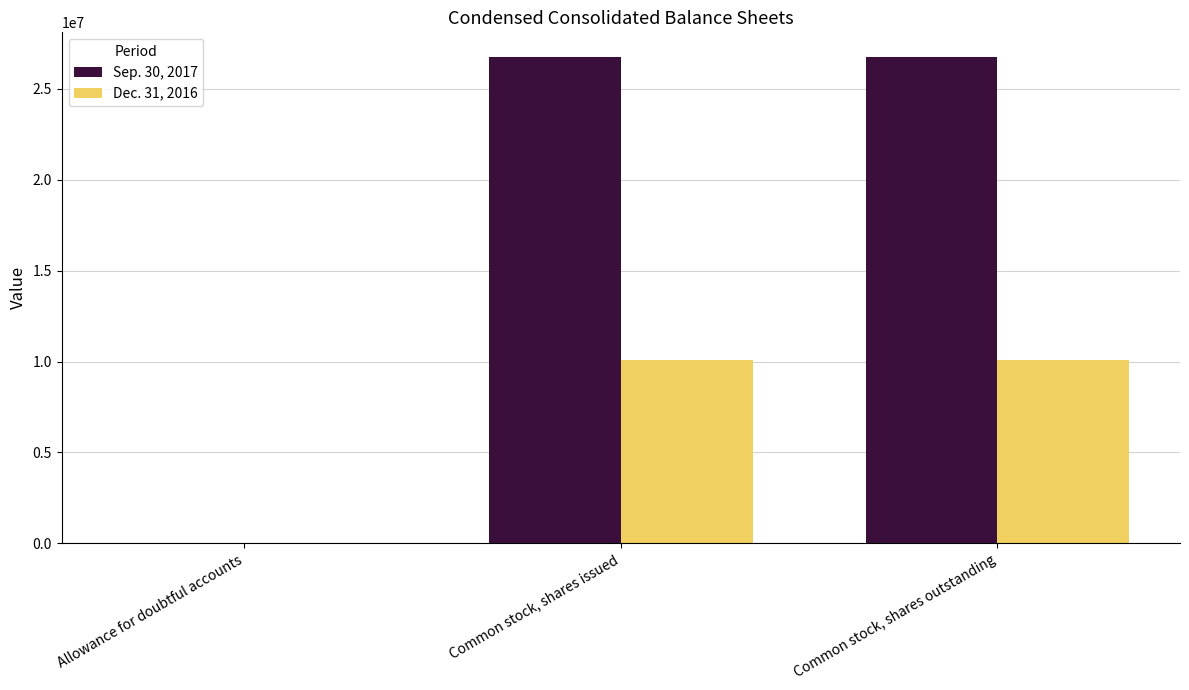

What are all the series names shown in the legend?

Sep. 30, 2017, Dec. 31, 2016